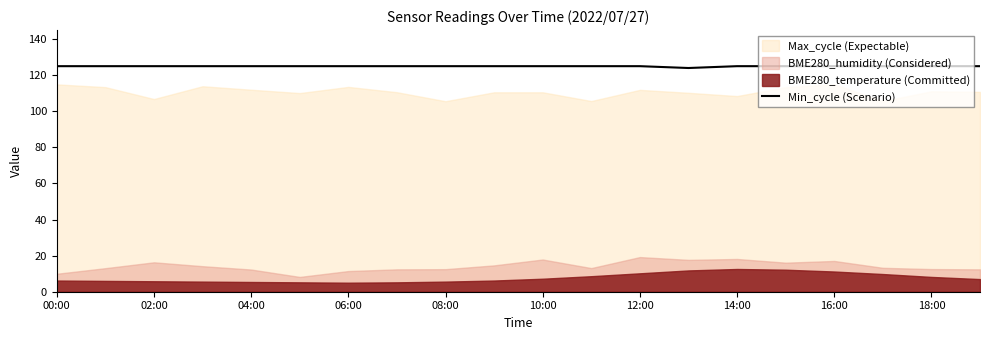

The value of Min_cycle (Scenario) at 04:00 is 199.6. True or false?

False